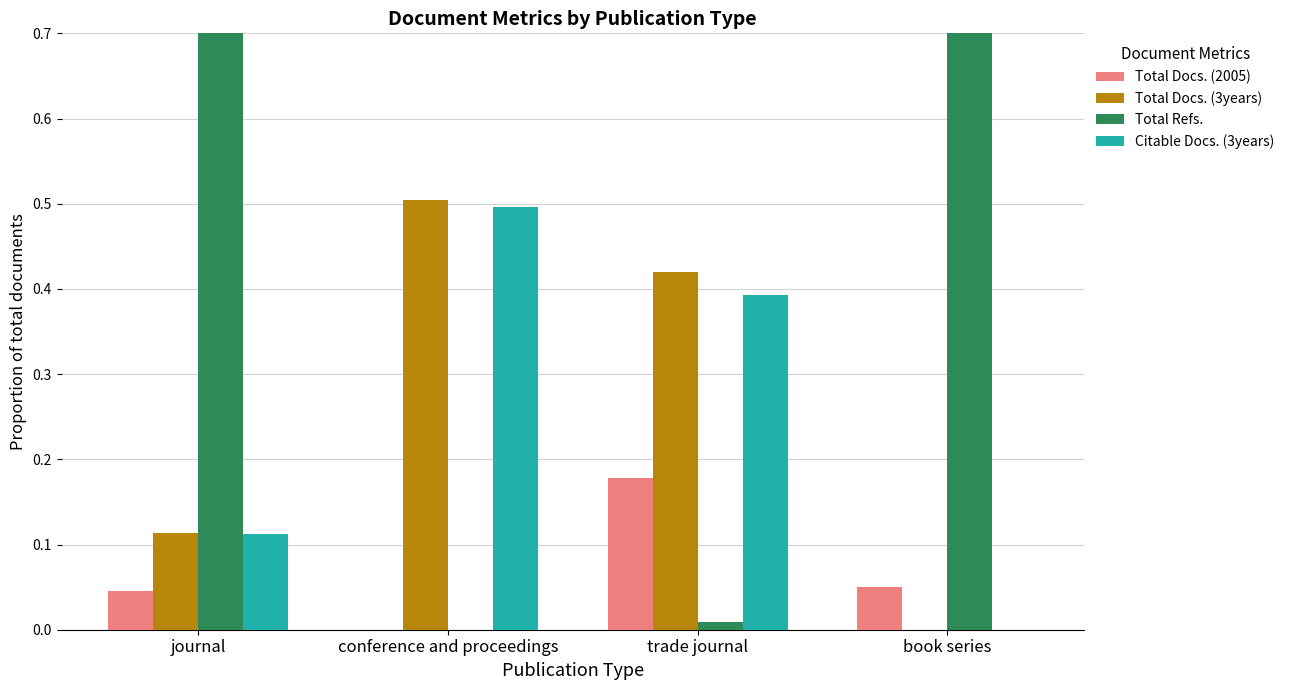

Are the bars horizontal?

No